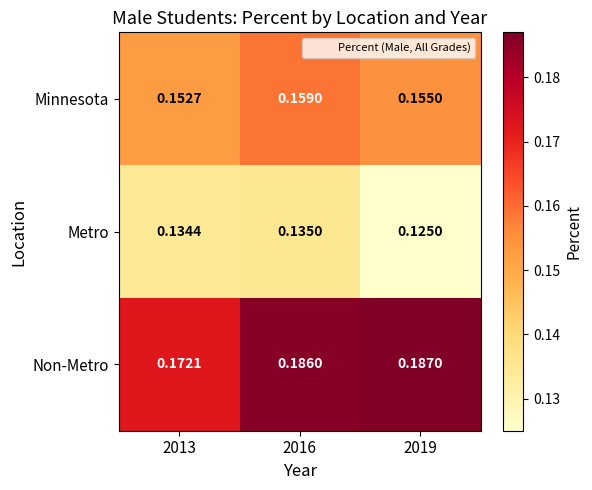

Is the value of Minnesota at 2013 greater than the value of Non-Metro at 2013?

No